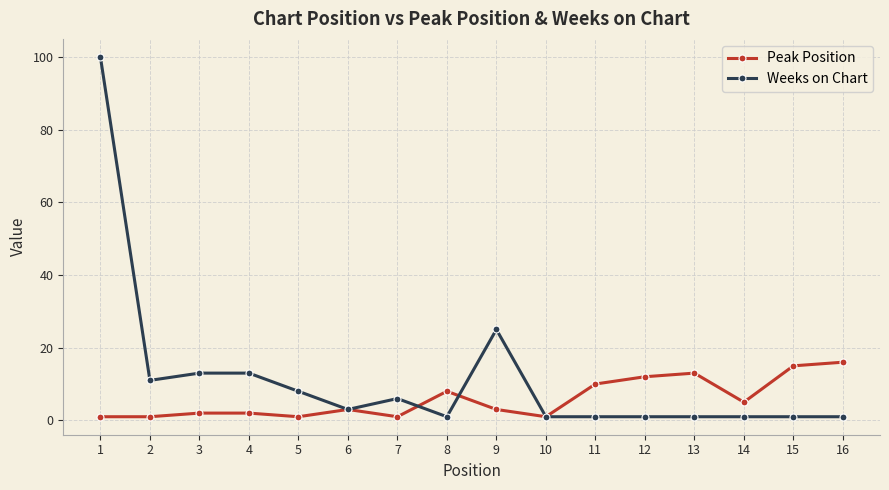

What is the minimum value shown in the chart?

1